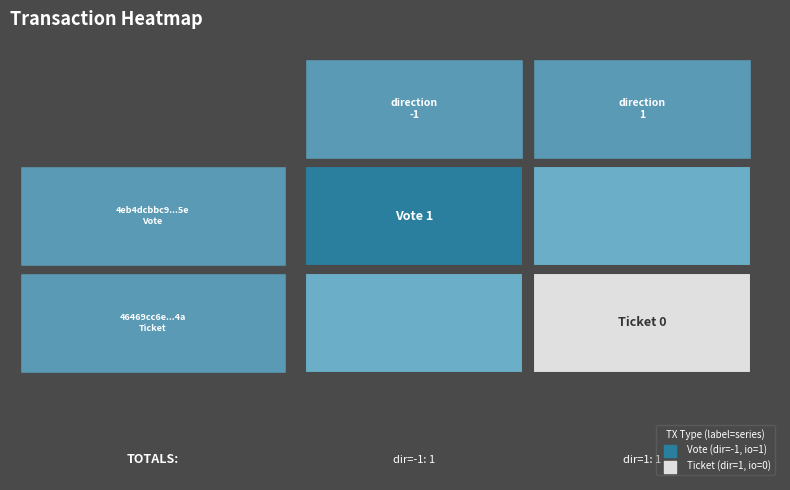

How many data points does each series have?

2